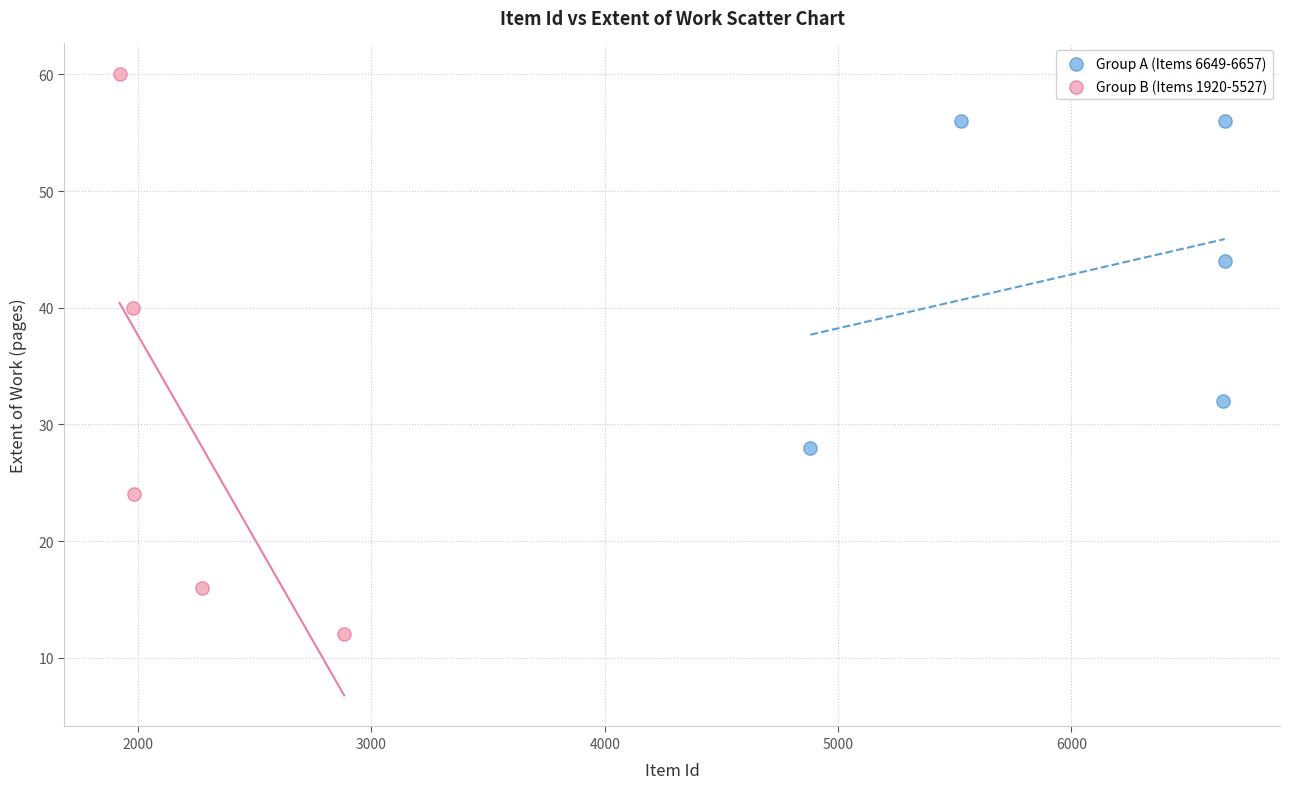

Which series contains the highest Y value?

Group B (Items 1920-5527)